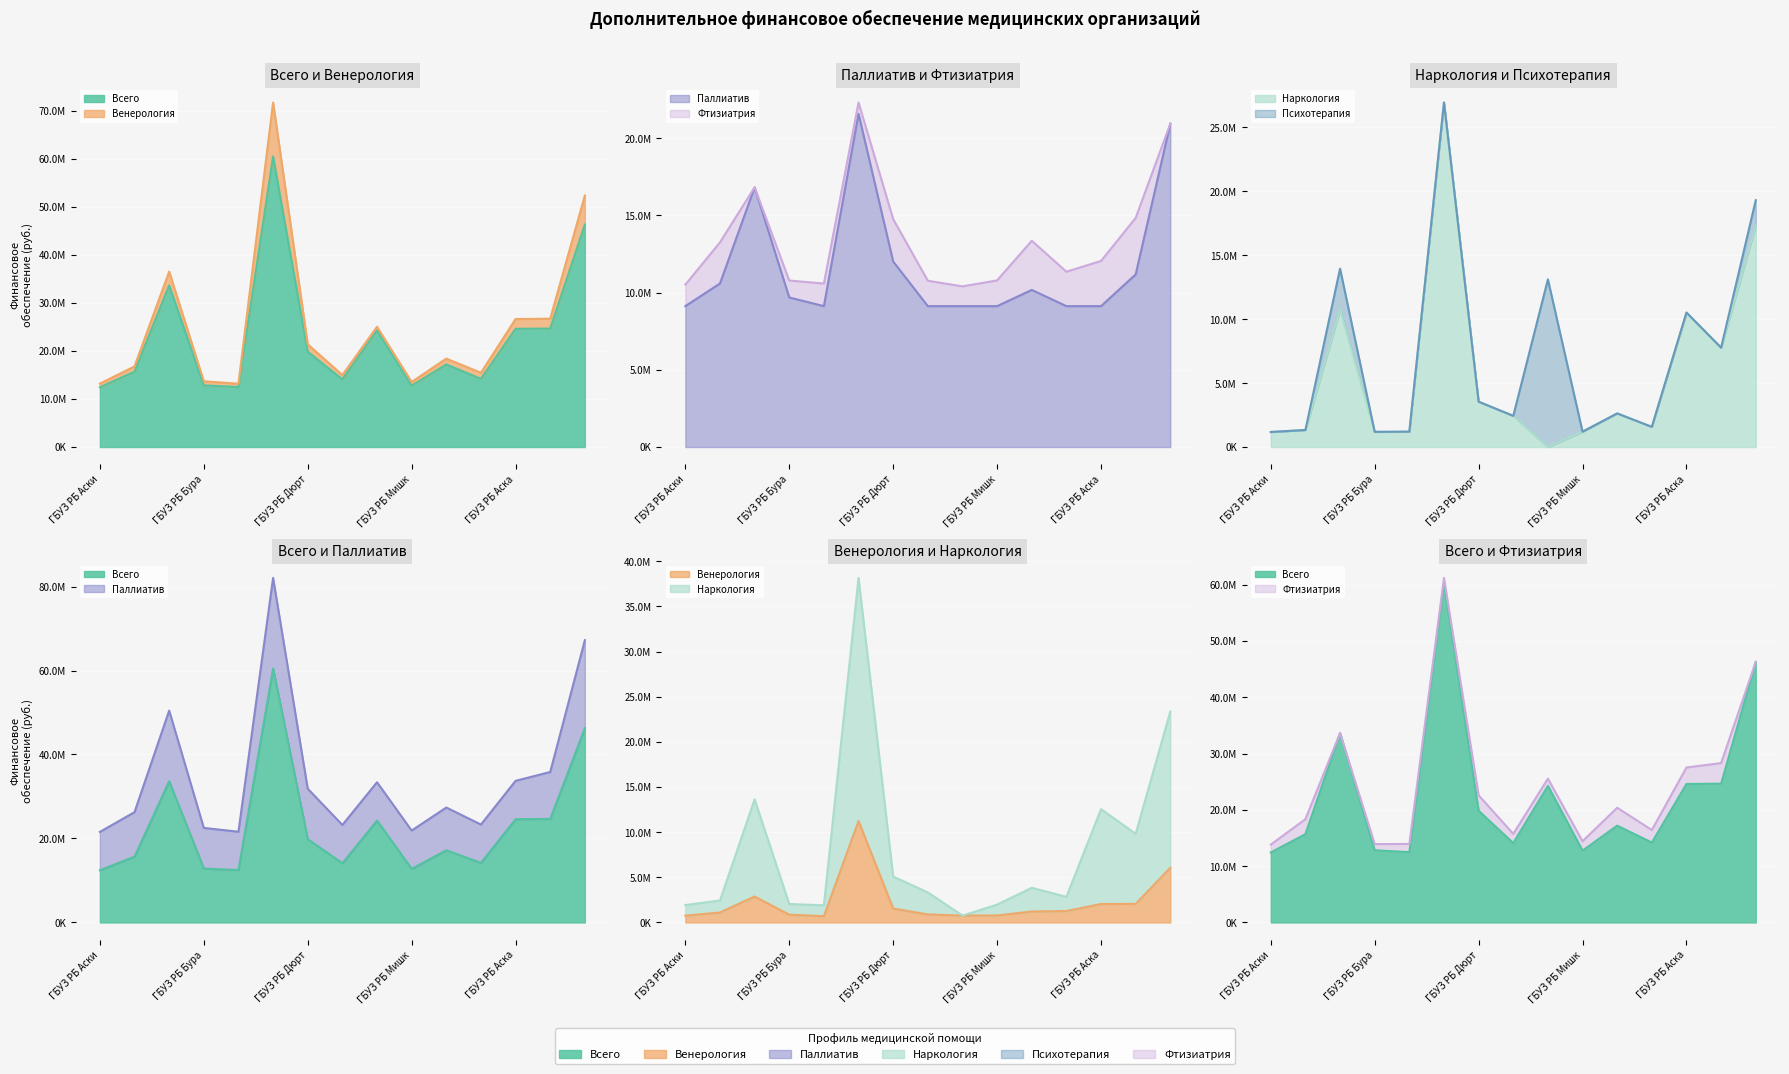

What is the label of the 3rd point from the right?

ГБУЗ РБ Аска